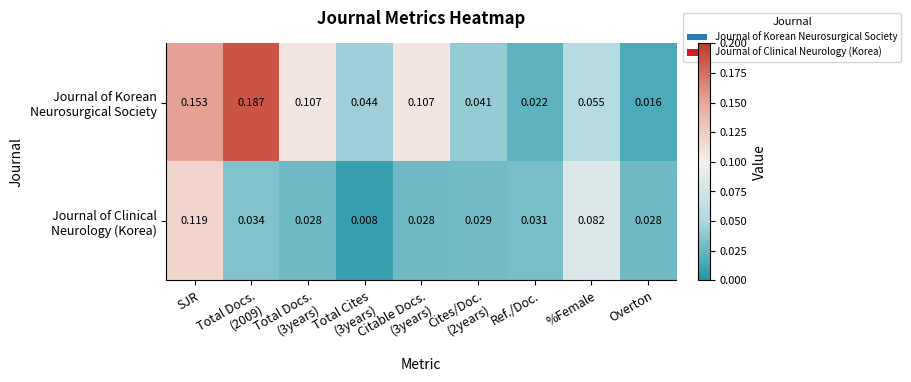

At which category is the sum across all series the highest?

SJR